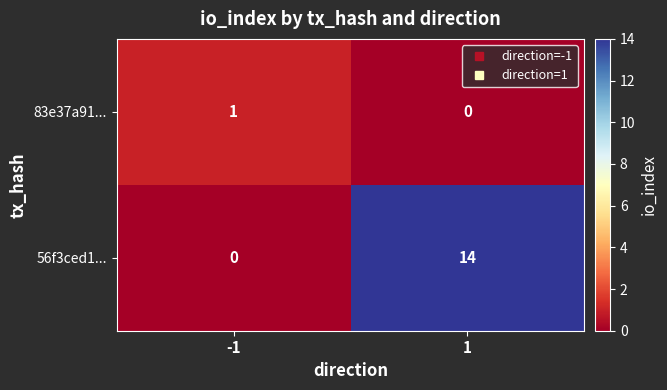

What is the total value across all series at 1?

14